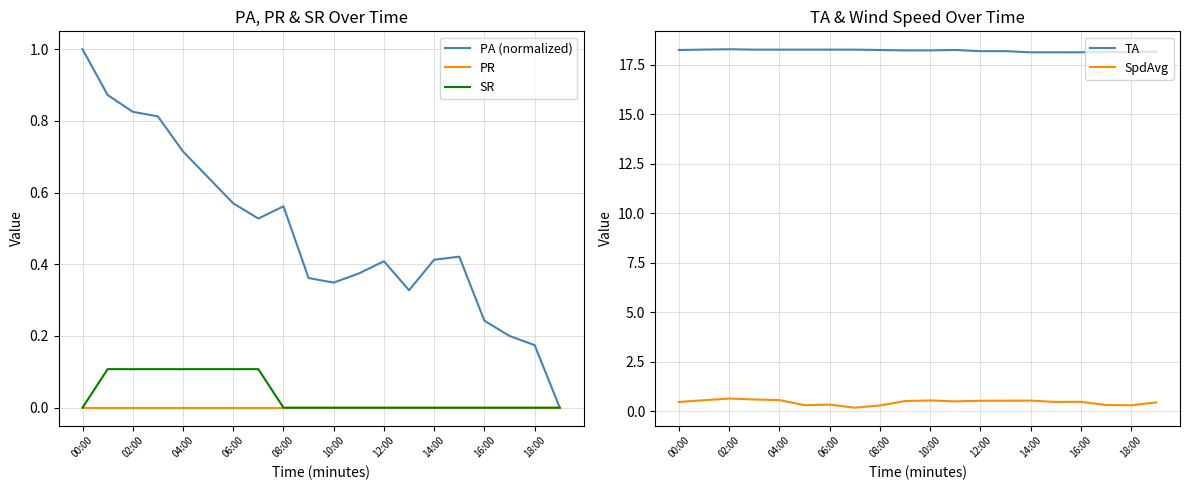

What is the highest value of the SpdAvg series?

0.7